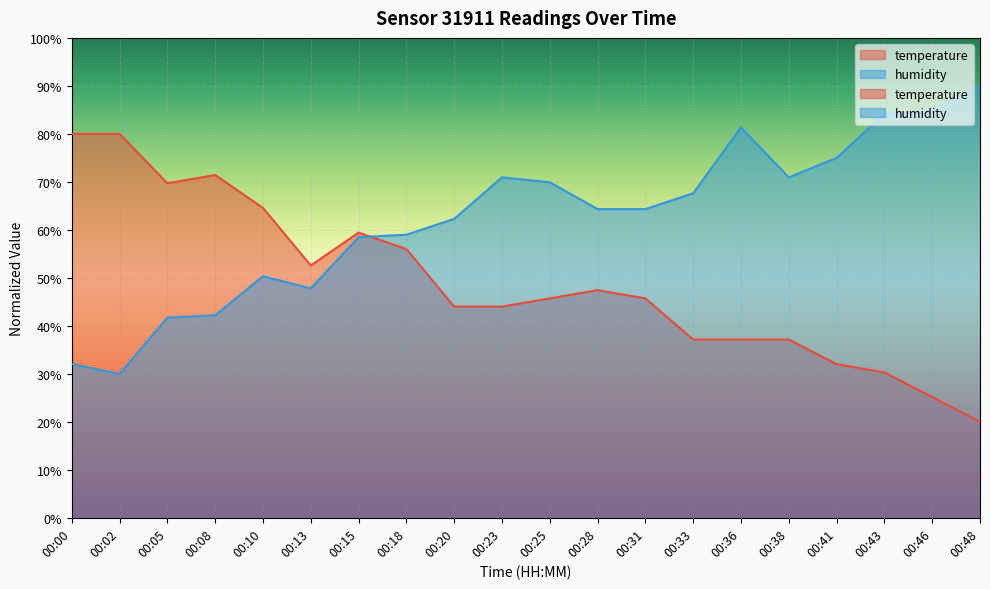

List the series in order of their overall mean, lowest first.

temperature, humidity